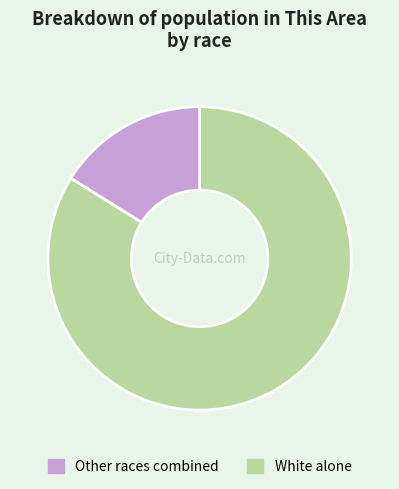

Is there a majority slice in this chart?

Yes